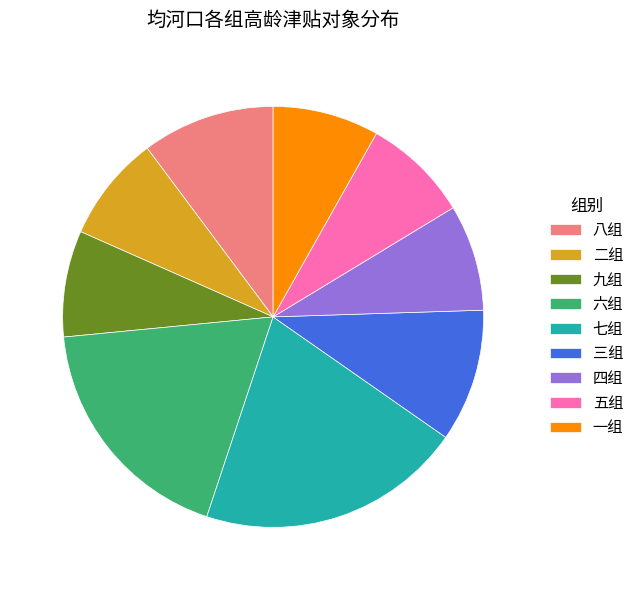

What is the ratio of the value at 二组 to the value at 六组?

0.4